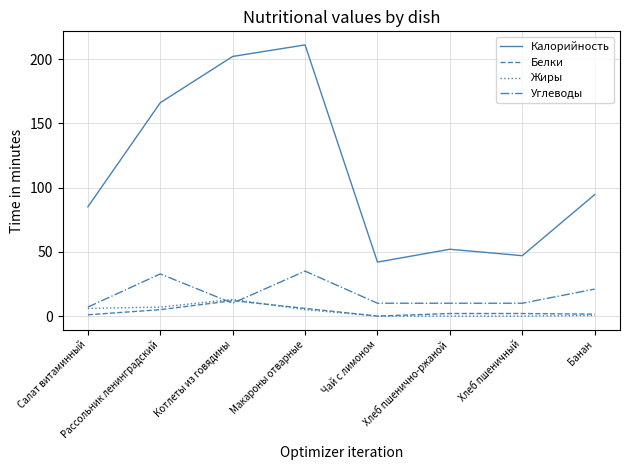

Rank the series at Хлеб пшеничный from highest to lowest value.

Калорийность, Углеводы, Белки, Жиры